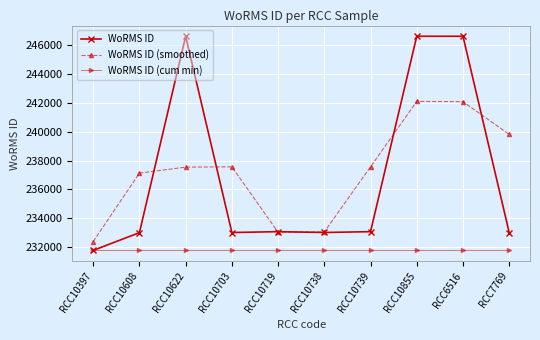

True or false: WoRMS ID (cum min) and WoRMS ID (smoothed) intersect in this chart.

False